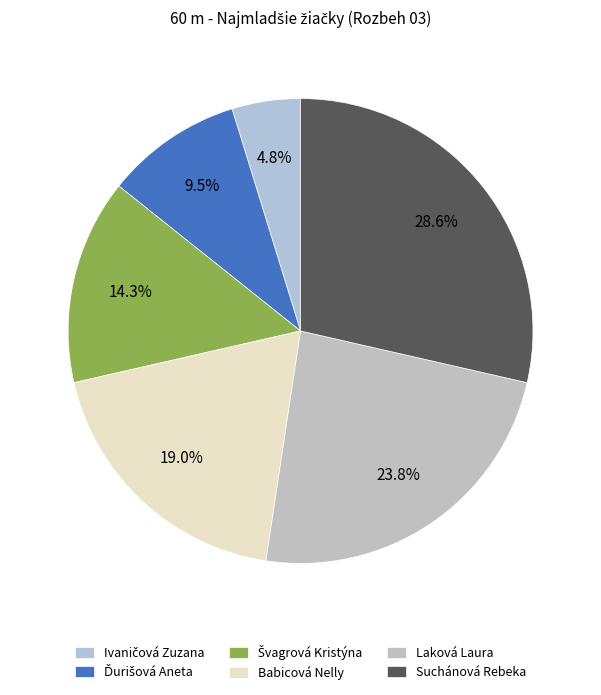

How many segments does this pie chart have?

6